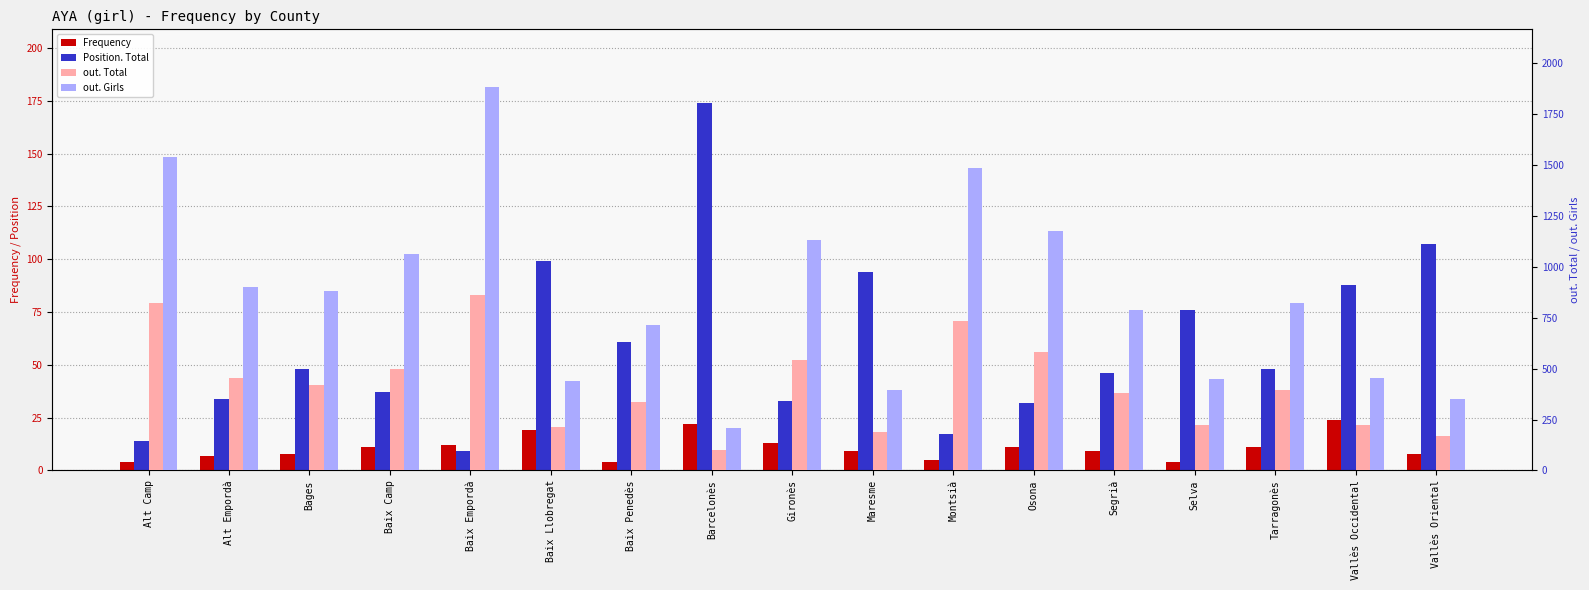

Is it true that out. Girls equals 881 at Bages?

True